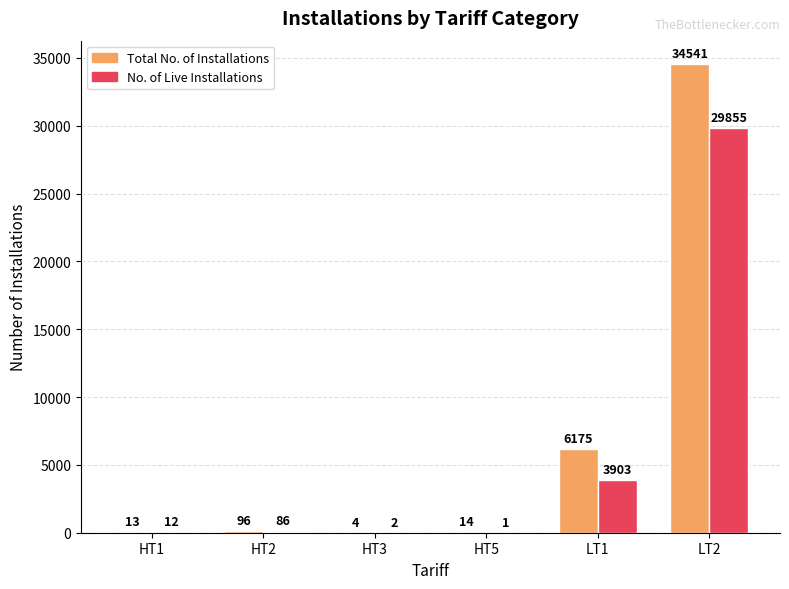

Does the chart contain stacked bars?

No